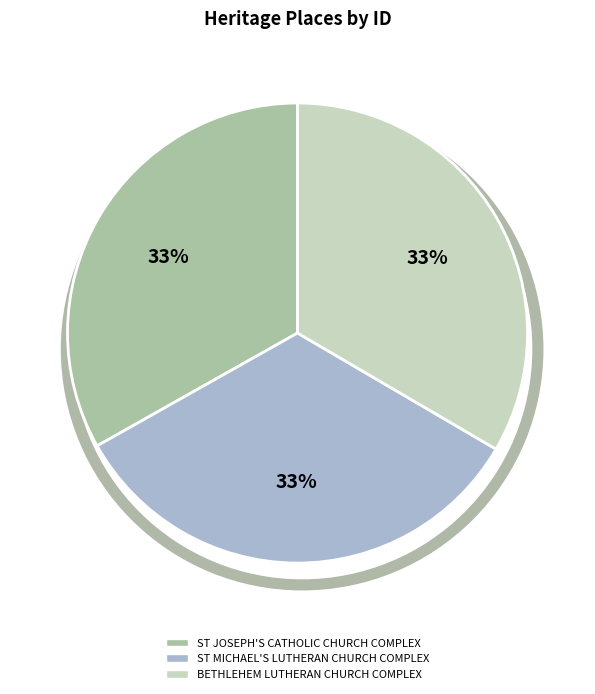

How many slices are in this pie chart?

3